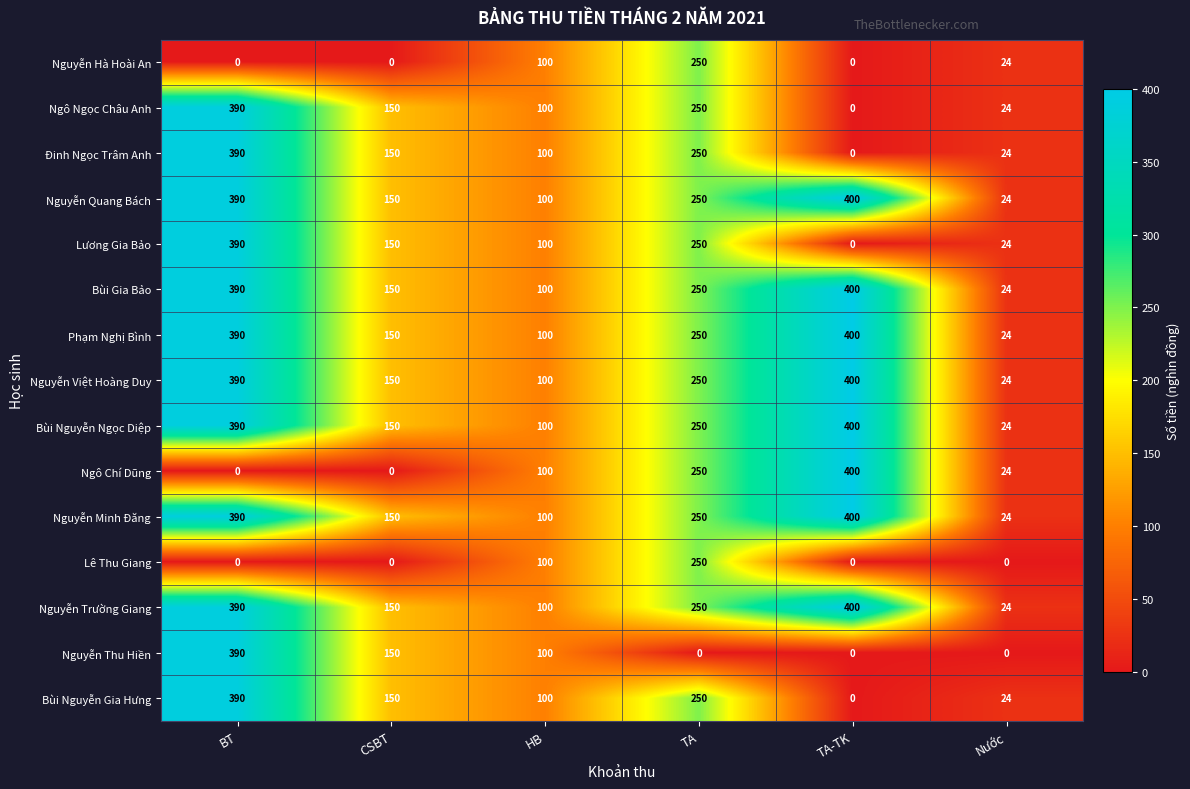

True or false: Ngô Ngọc Châu Anh has a value of 100 at HB.

True